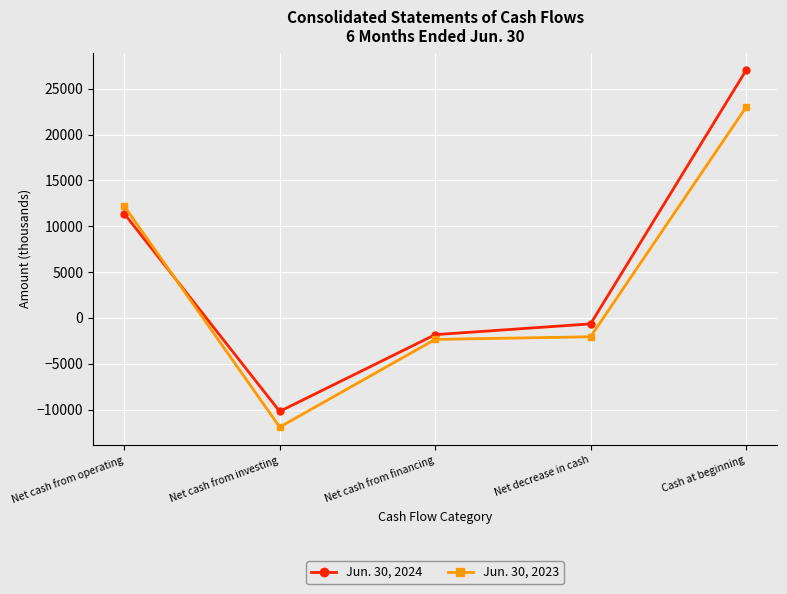

What is the sum of all Jun. 30, 2023 values?

18855